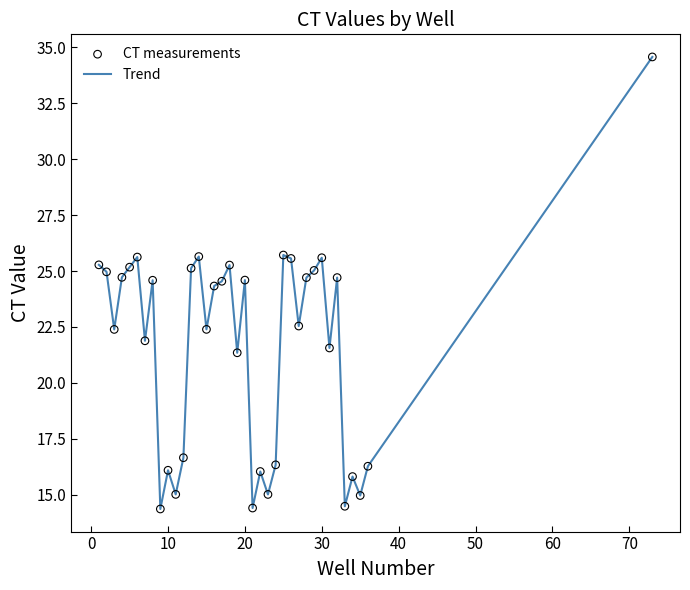

What is the difference between the maximum and minimum values?

20.2